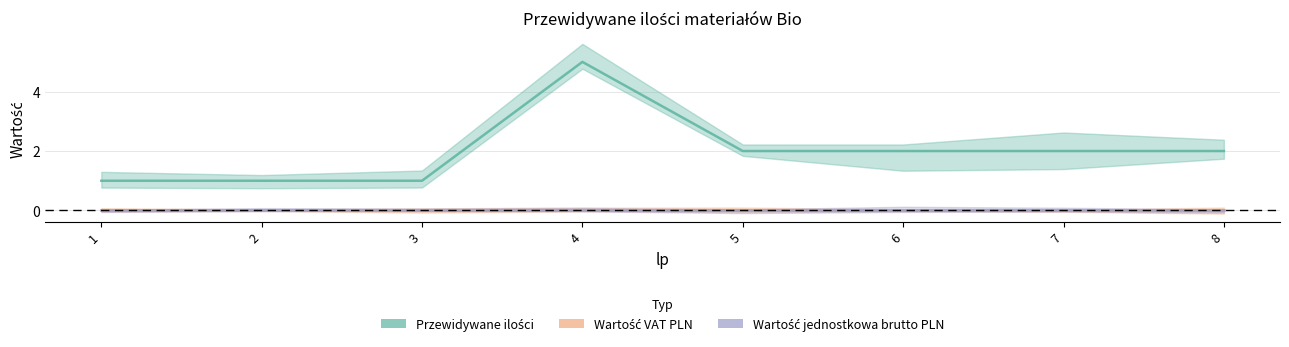

True or false: Przewidywane ilości has a value of 2 at 7.

True